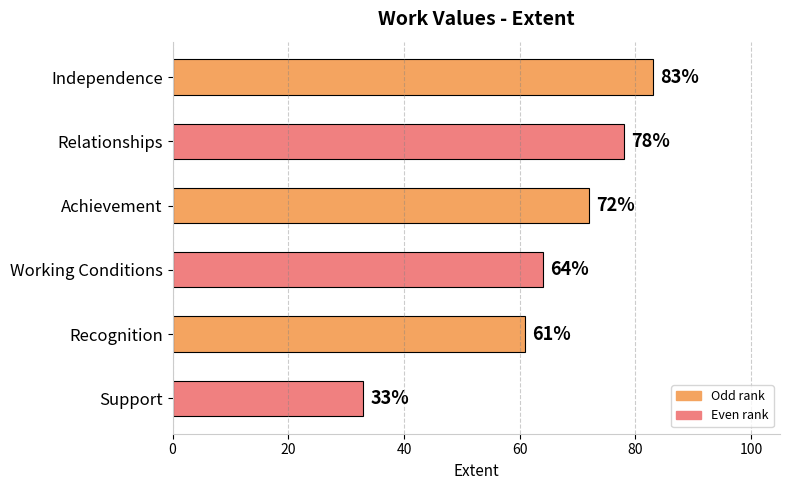

What is the change in value from Relationships to Working Conditions?

-14